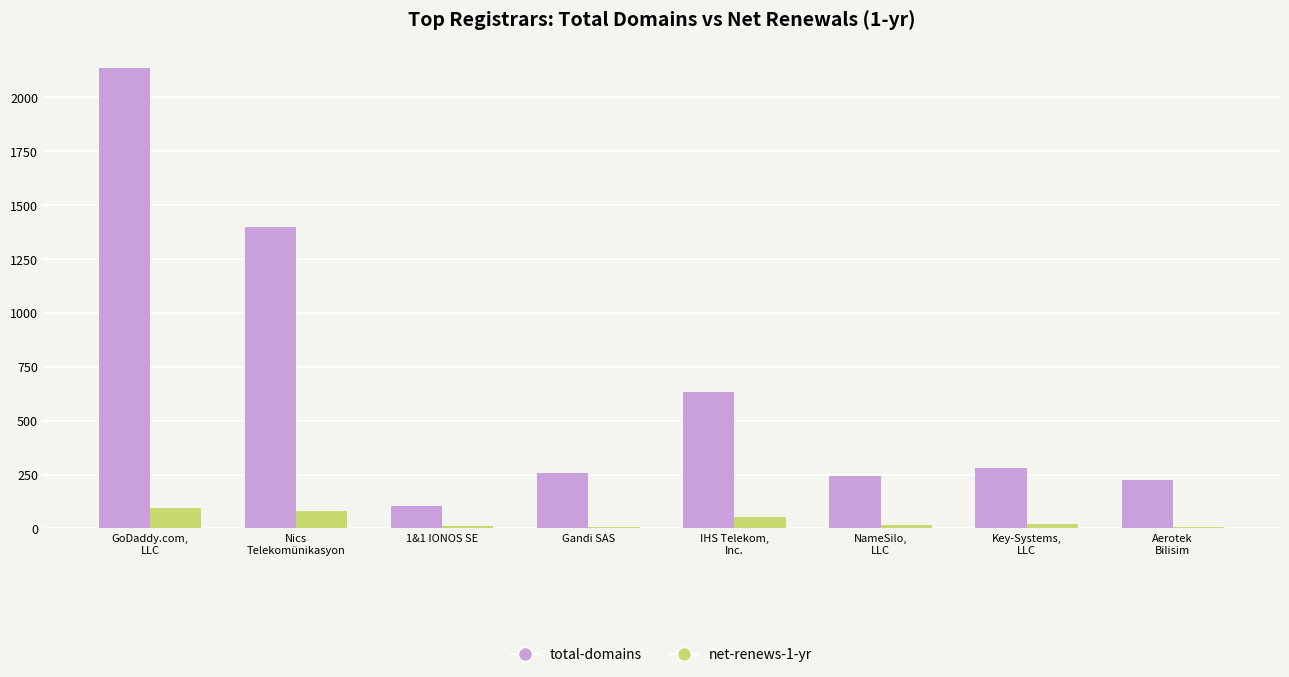

Which series has the widest spread of values?

total-domains